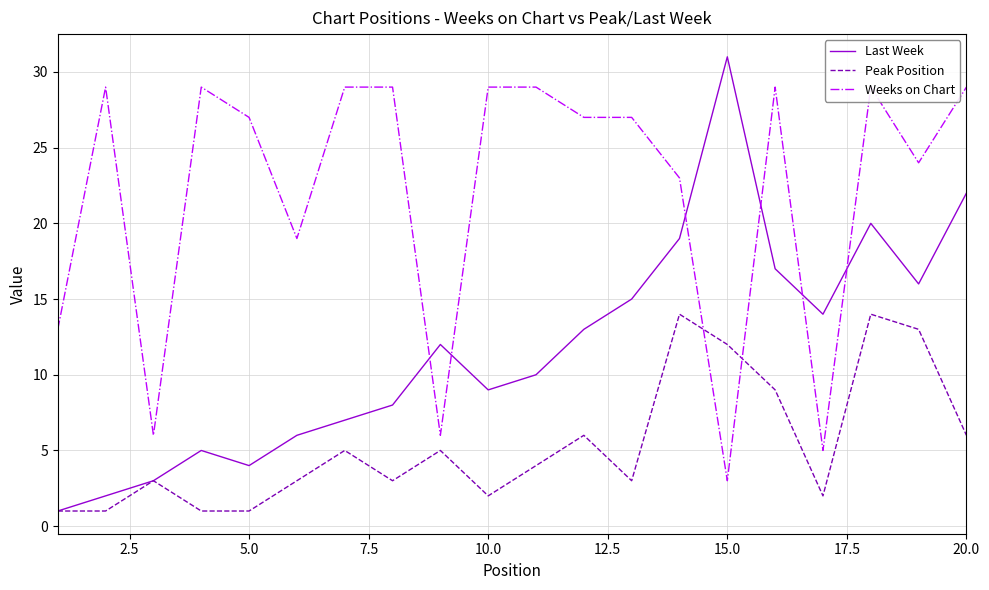

Count the number of categories in the chart.

20